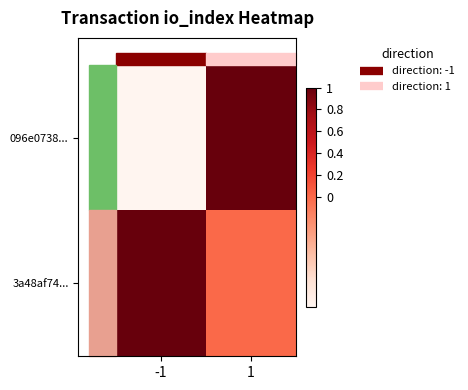

What is the maximum value shown in the chart?

1